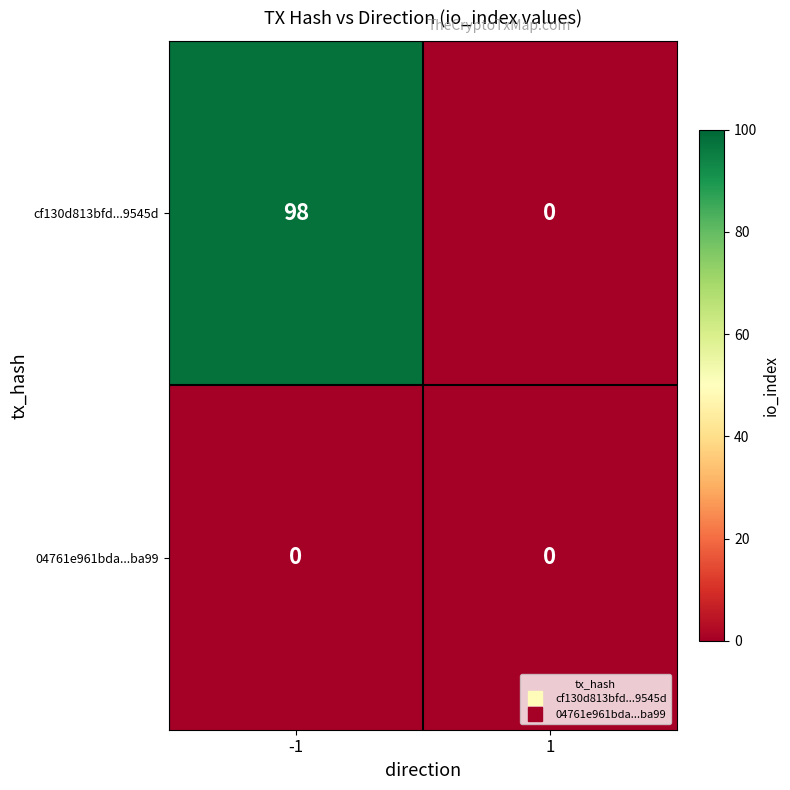

How many categories are shown in the chart?

2